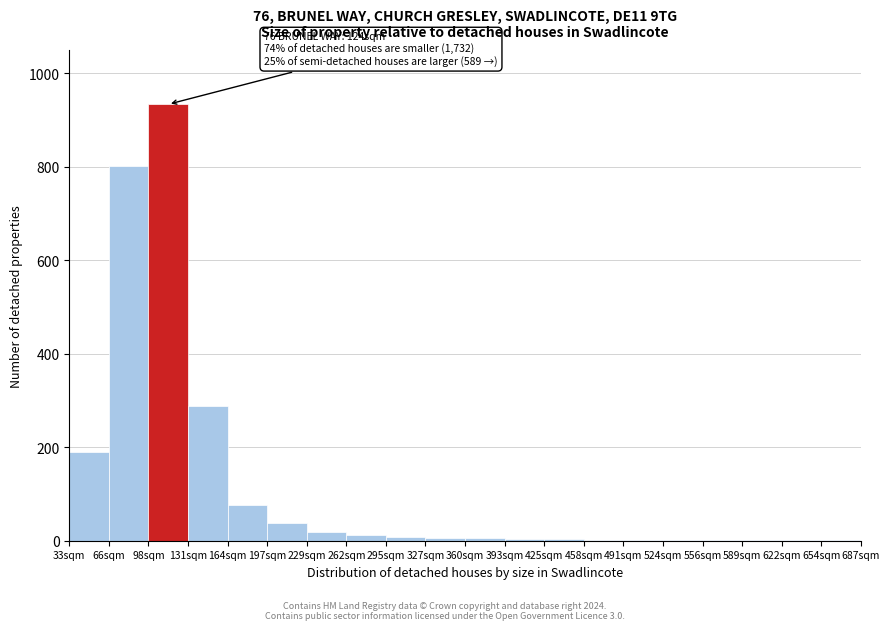

Over which range of the x-axis is the bar tallest?

99 to 132